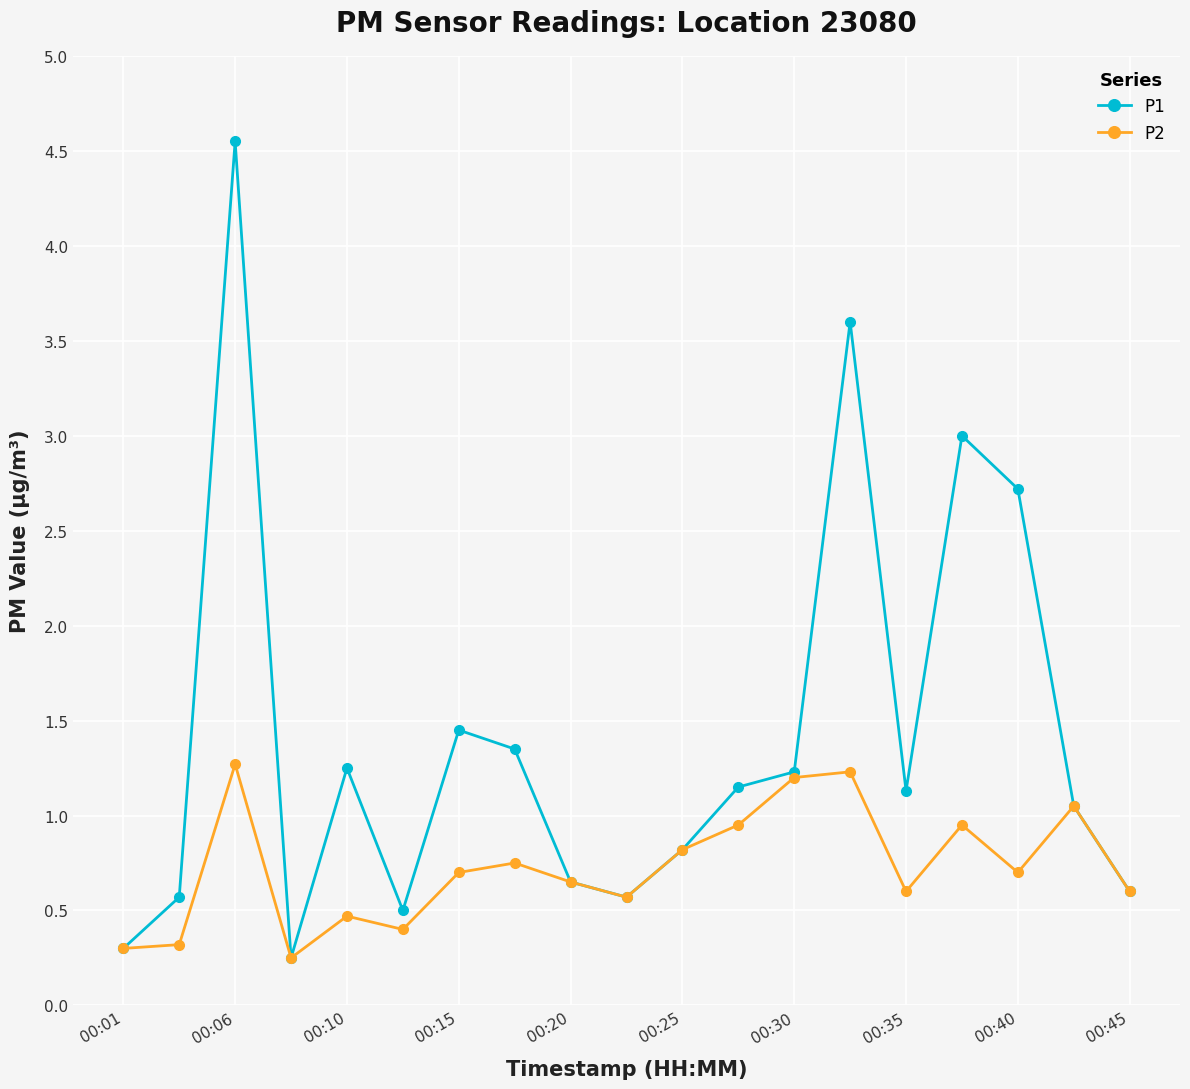

At how many categories does at least one series exceed 2?

4